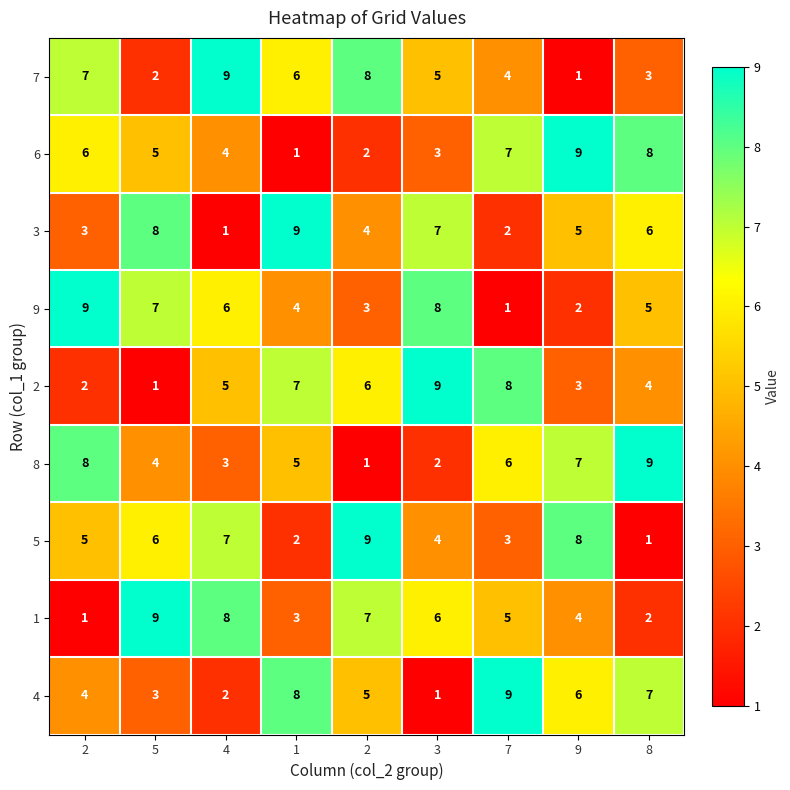

How many distinct data groups are displayed?

9